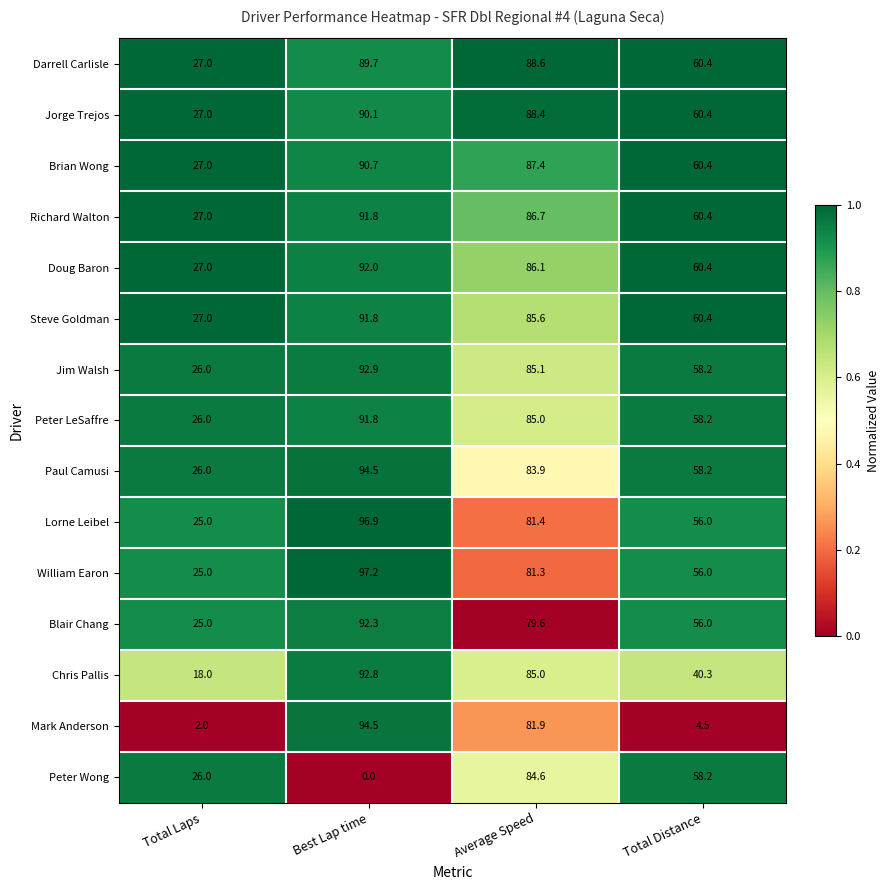

At which category does the chart reach its peak across all series?

Best Lap time